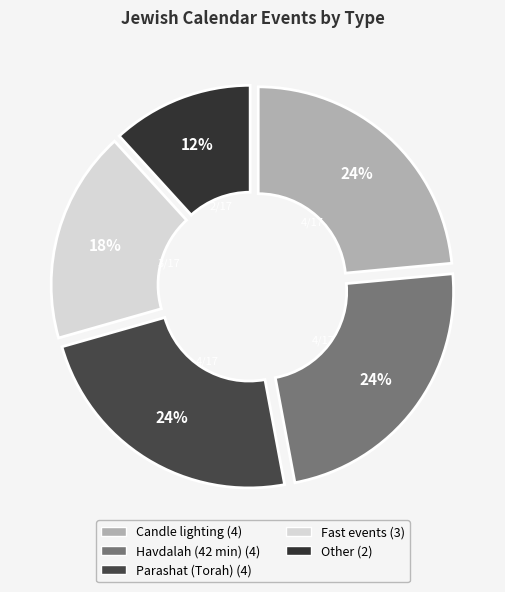

How many segments does this pie chart have?

5